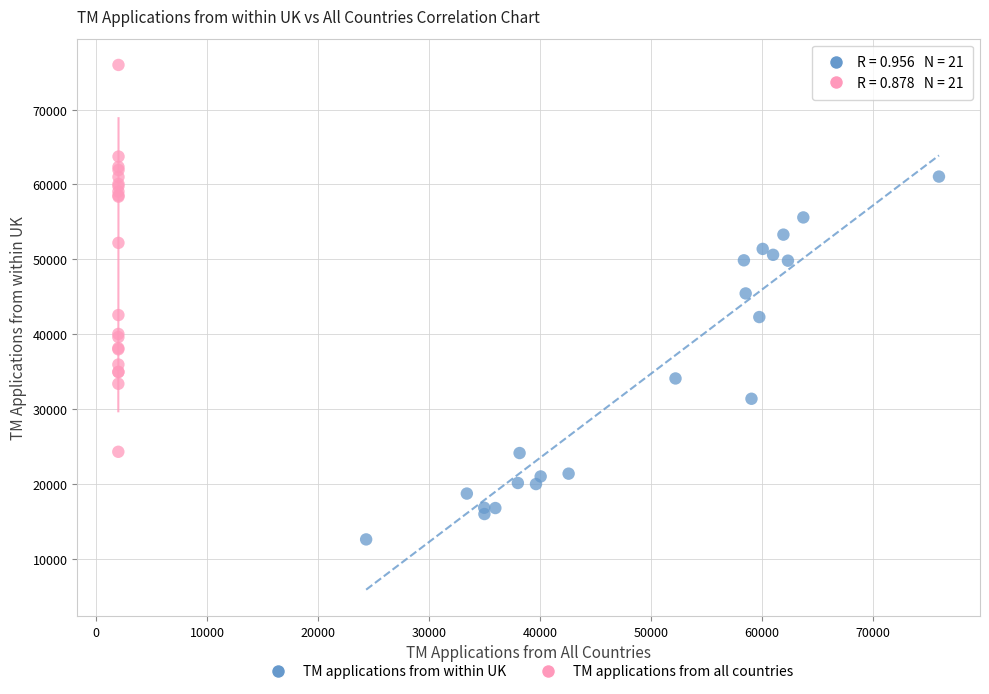

Which series contains the lowest Y value?

TM applications from within UK